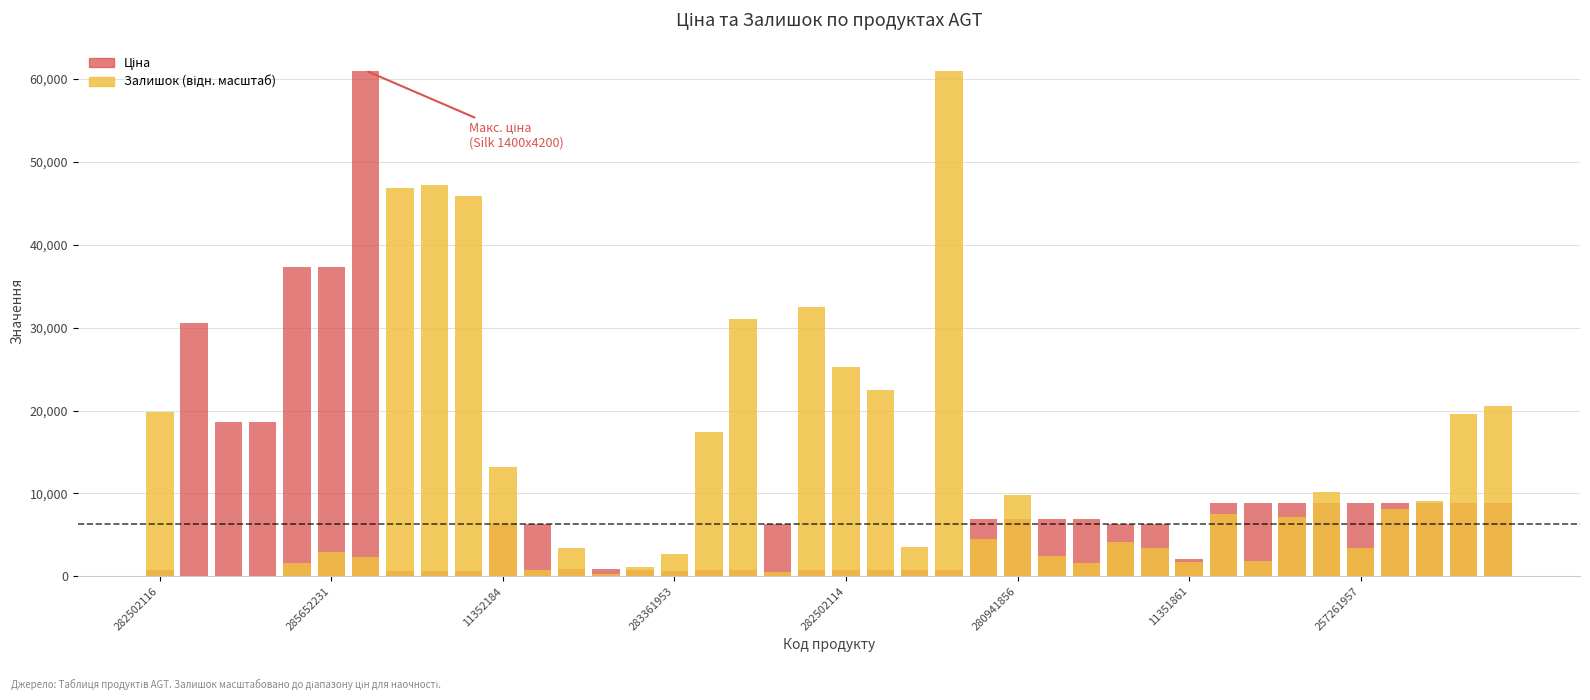

Which category has the lowest value in the Ціна series?

283361953